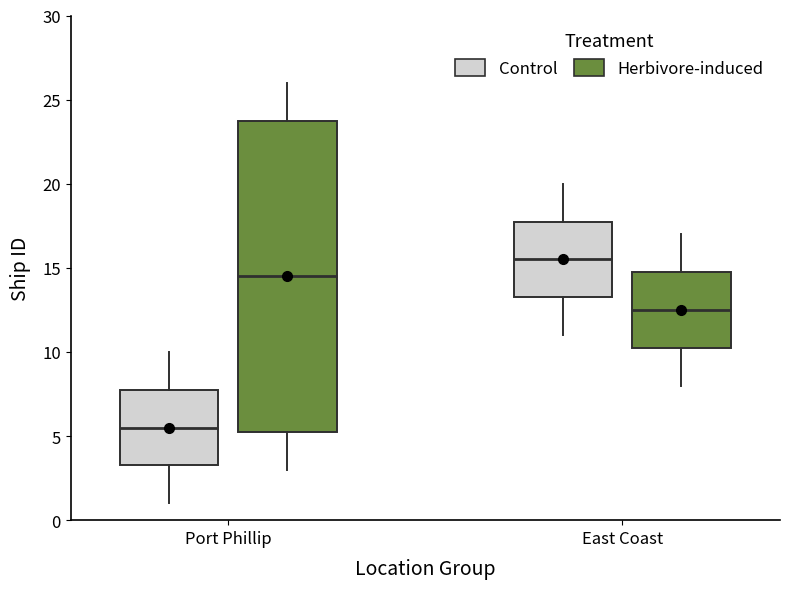

Which box has the lowest median line?

Port Phillip (Control)